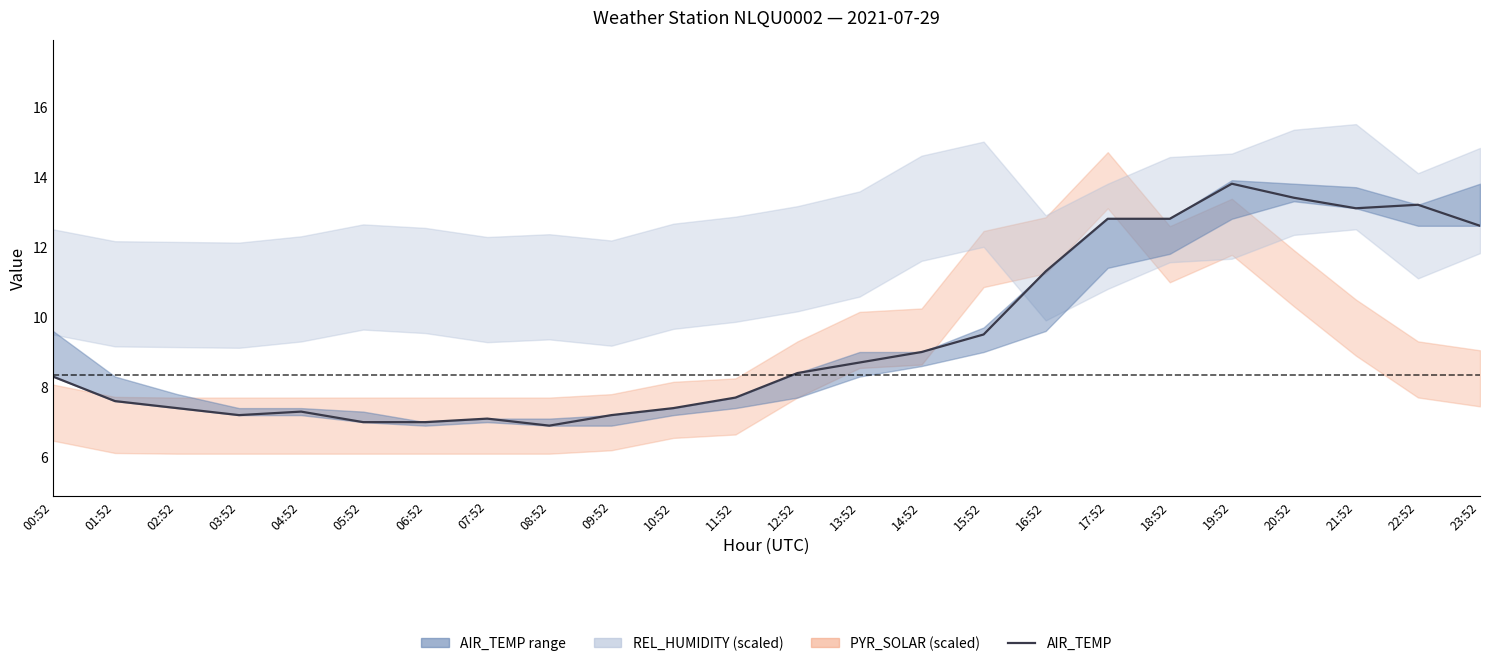

Reading right to left, transcribe all the data shown in this chart.

12.6	13.2	13.1	13.4	13.8	12.8	12.8	11.3	9.5	9.0	8.7	8.4	7.7	7.4	7.2	6.9	7.1	7.0	7.0	7.3	7.2	7.4	7.6	8.3